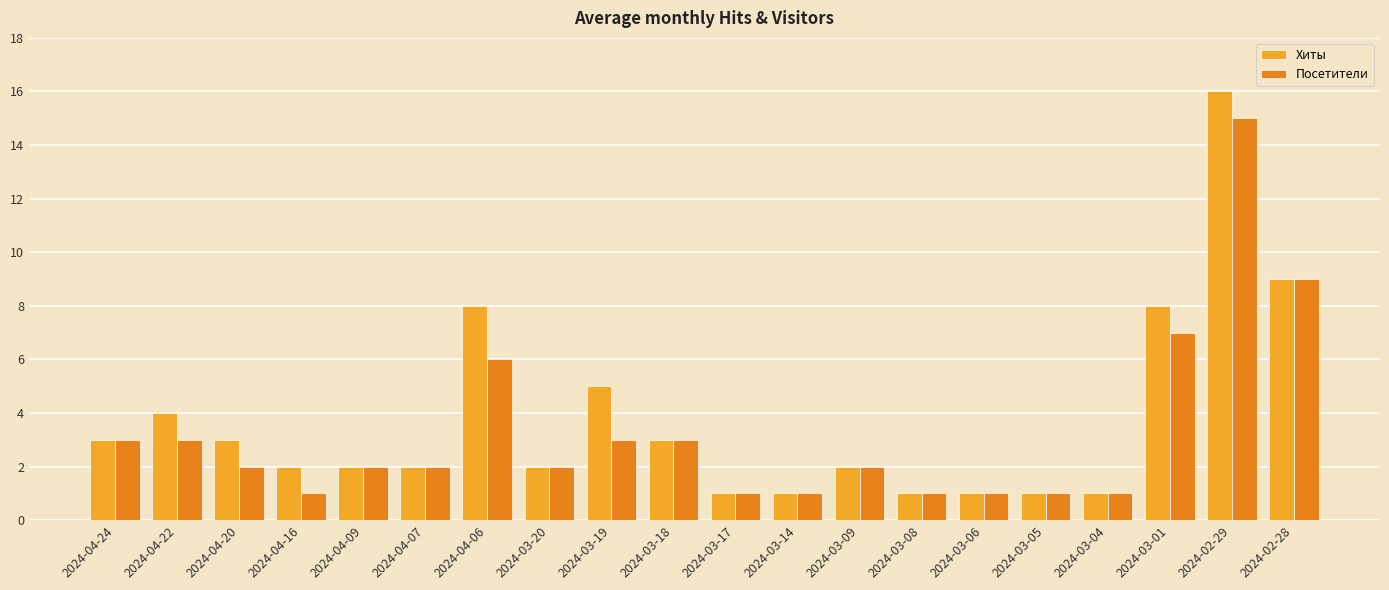

What position from the right is 2024-03-19?

12